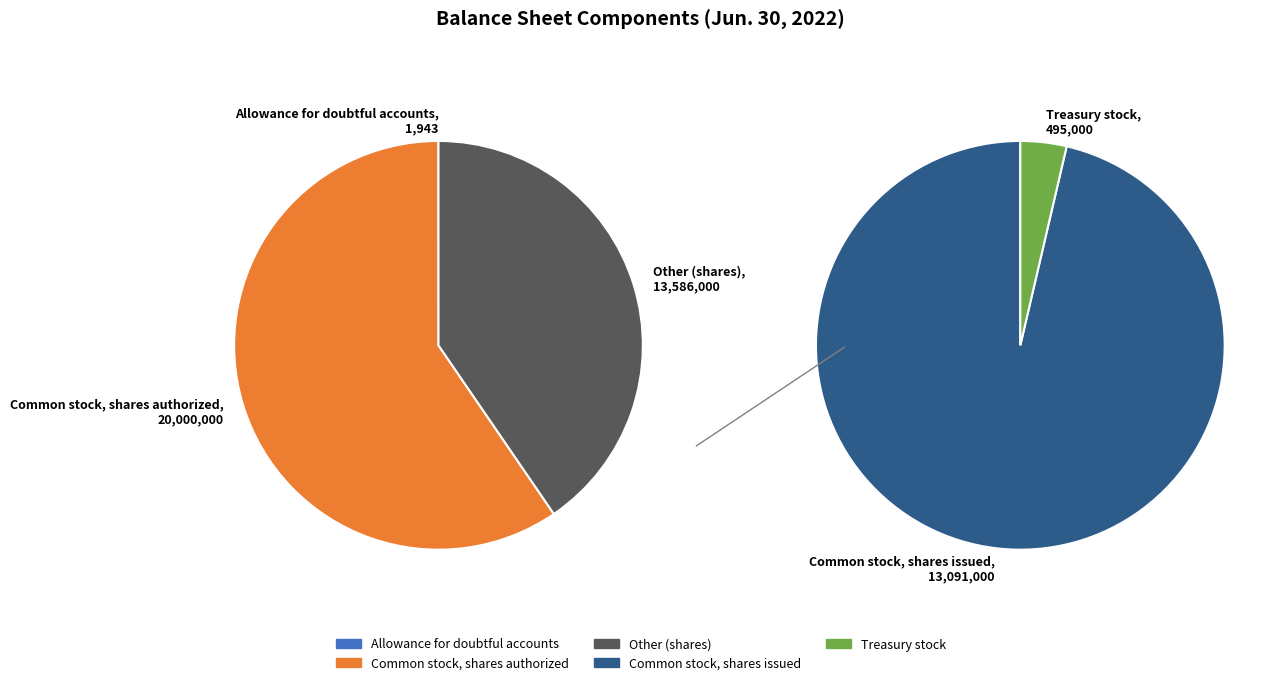

Is the sum of Common stock, shares authorized (in shares) and Common stock, shares issued (in shares) greater than half?

Yes